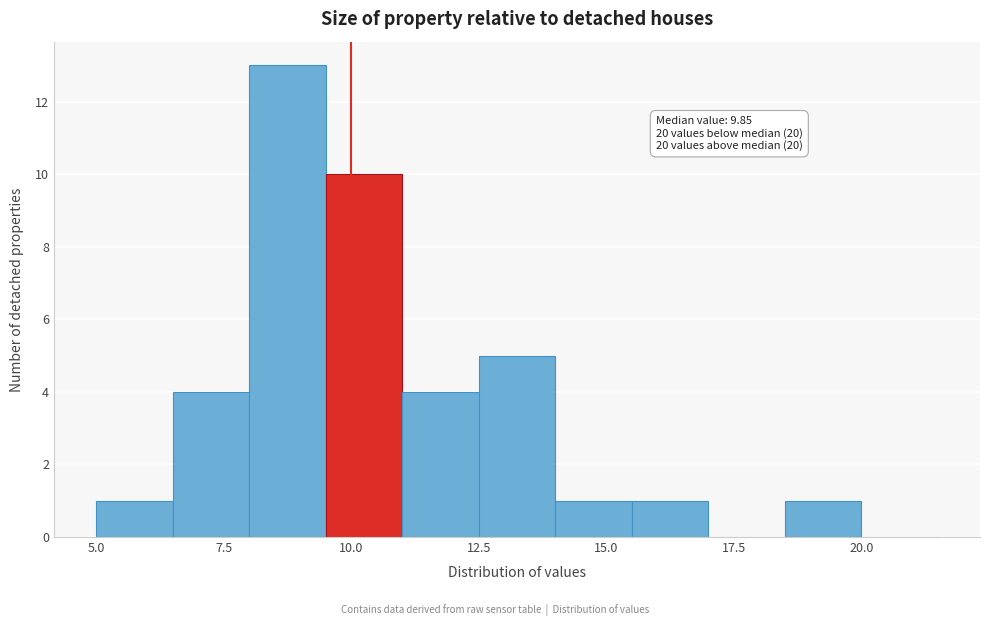

Around what value on the x-axis is the tallest bar? Give the approximate position of its centre, as read against the axis.

9.0